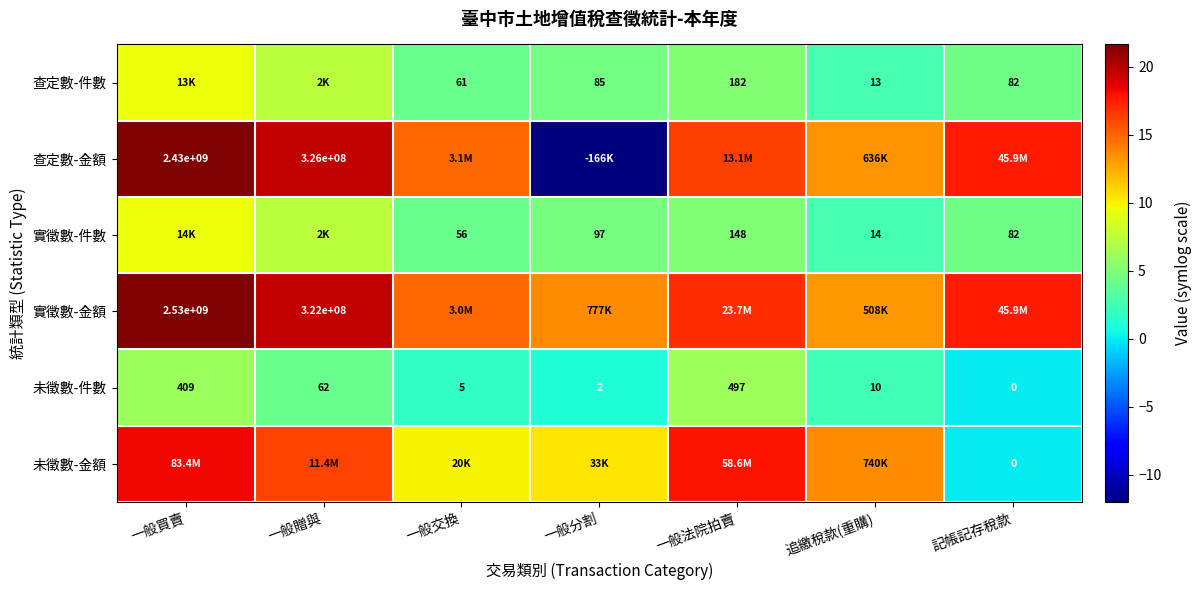

At which category does the chart reach its peak across all series?

一般買賣